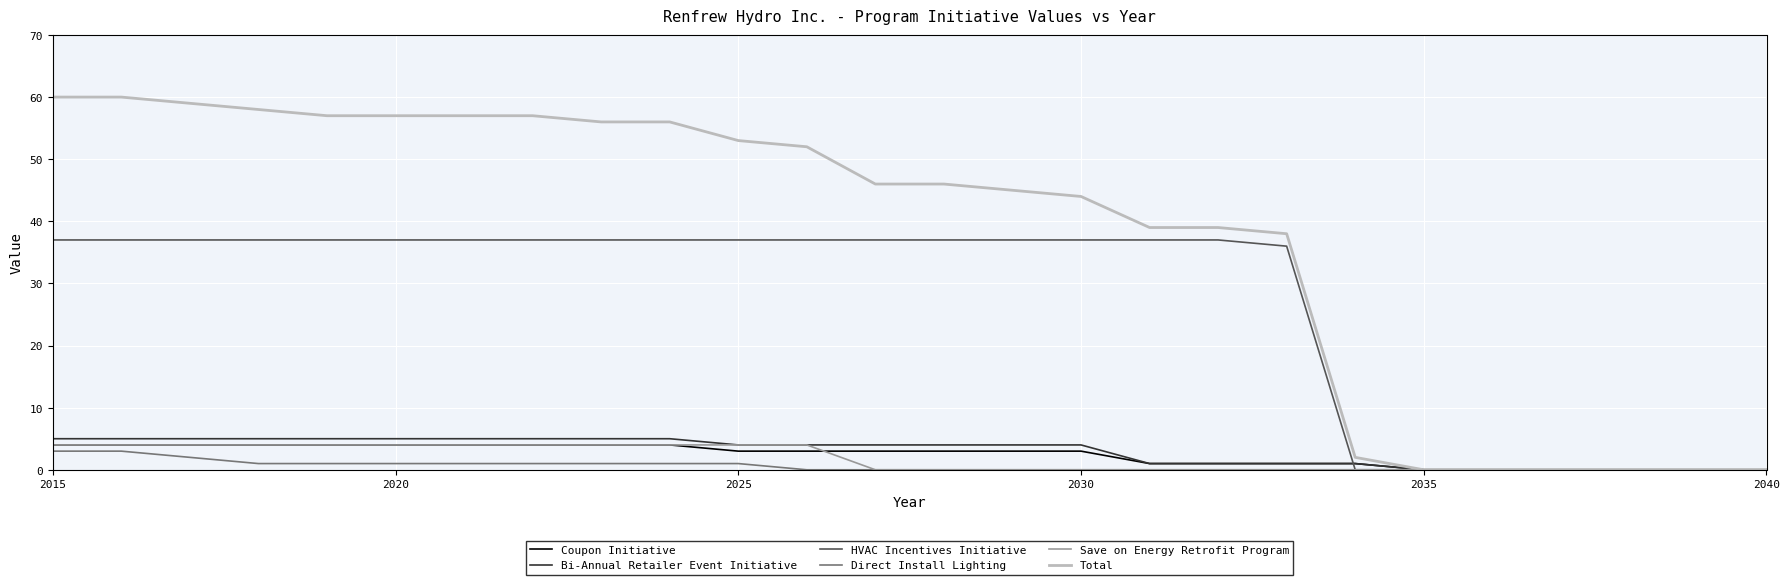

Reading left to right, list all the values displayed in this chart.

Coupon Initiative: 4	4	4	4	4	4	4	4	4	4	3	3	3	3	3	3	1	1	1	1	0	0	0	0	0	0
Bi-Annual Retailer Event Initiative: 5	5	5	5	5	5	5	5	5	5	4	4	4	4	4	4	1	1	1	1	0	0	0	0	0	0
HVAC Incentives Initiative: 37	37	37	37	37	37	37	37	37	37	37	37	37	37	37	37	37	37	36	0	0	0	0	0	0	0
Direct Install Lighting: 3	3	2	1	1	1	1	1	1	1	1	0	0	0	0	0	0	0	0	0	0	0	0	0	0	0
Save on Energy Retrofit Program: 4	4	4	4	4	4	4	4	4	4	4	4	0	0	0	0	0	0	0	0	0	0	0	0	0	0
Total: 60	60	59	58	57	57	57	57	56	56	53	52	46	46	45	44	39	39	38	2	0	0	0	0	0	0